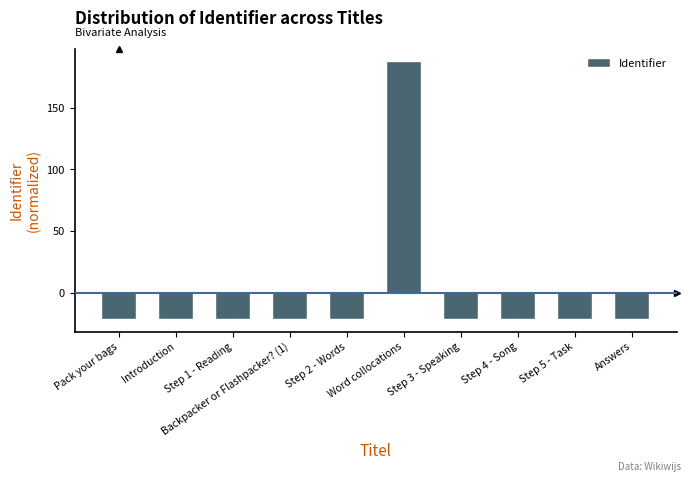

How many distinct data groups are displayed?

1